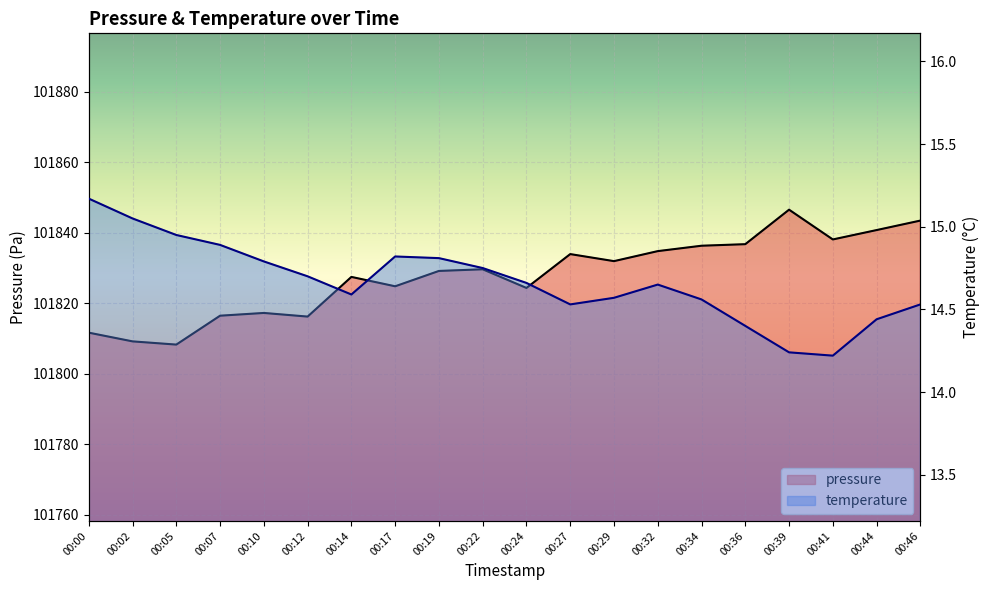

Read the pressure value at 00:02.

101809.2